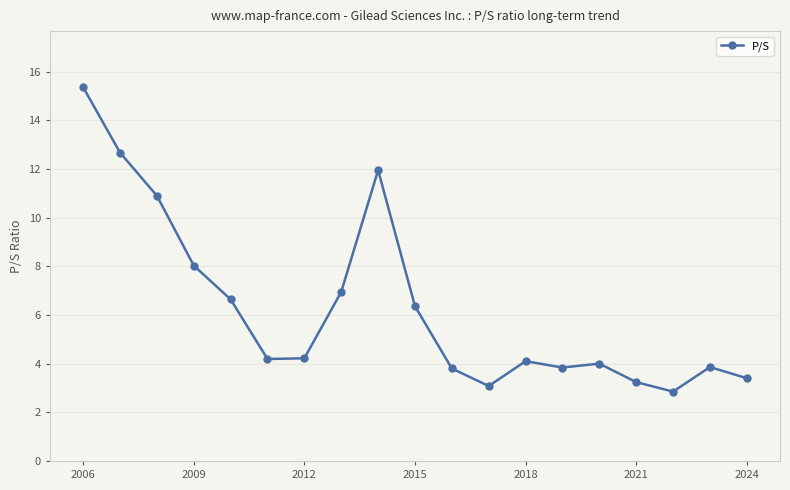

What is the smallest value displayed?

2.9